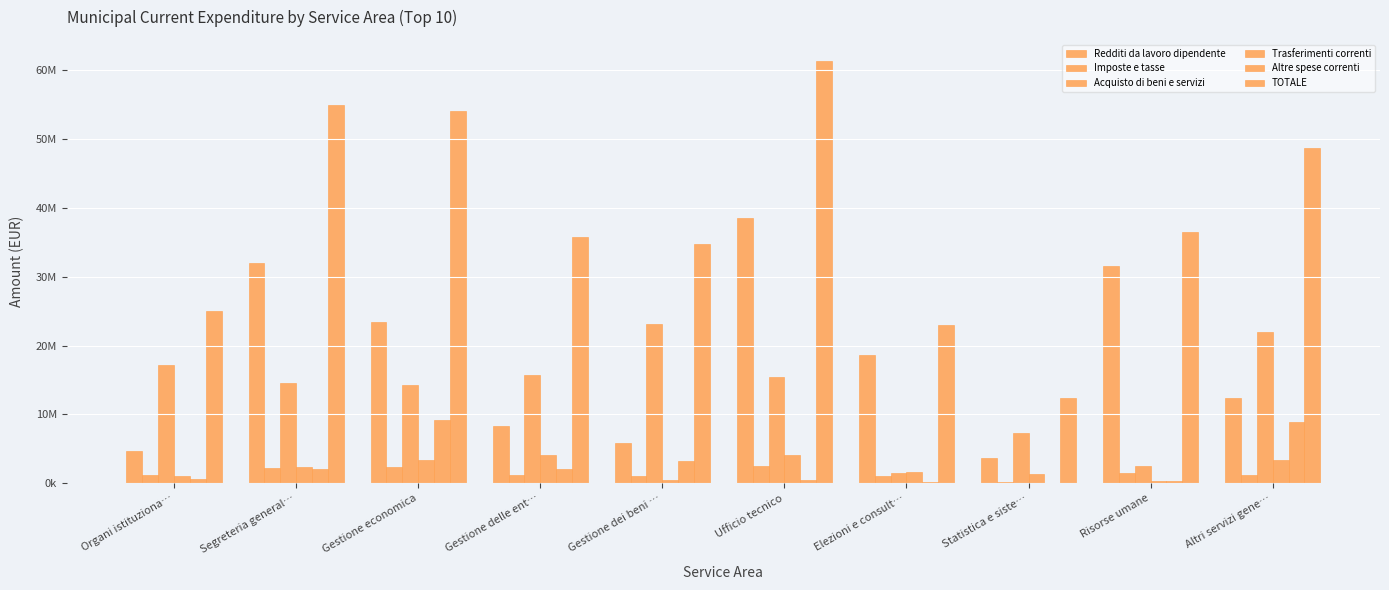

Are the bars grouped side by side (vs. stacked)?

Yes